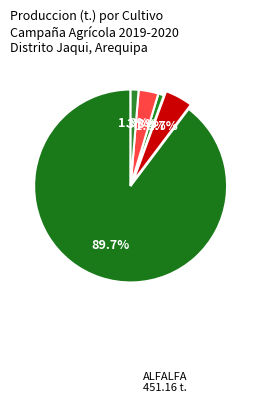

Which category has the biggest portion of the pie?

ALFALFA